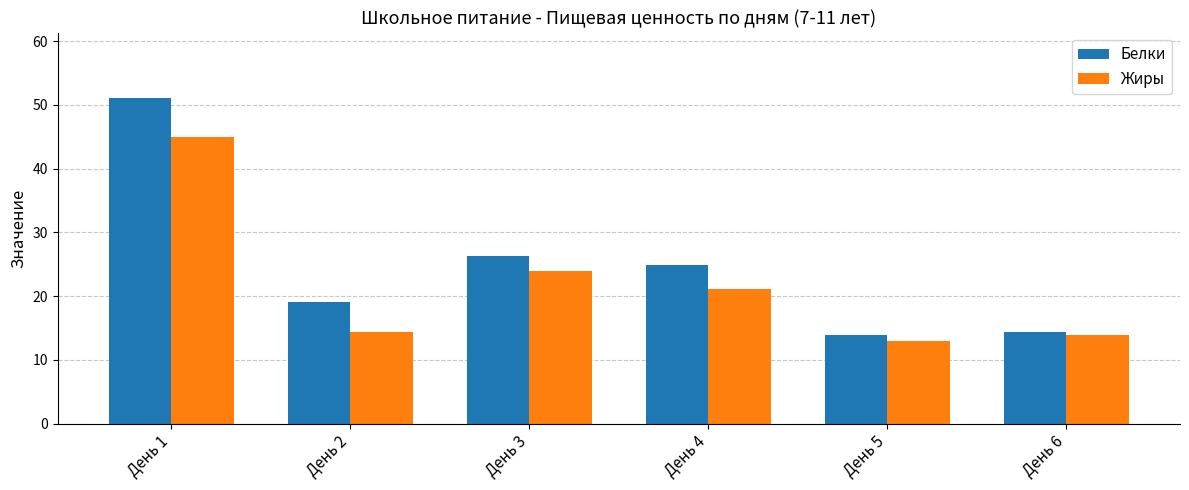

What is the difference between the Жиры values at День 1 and День 3?

21.1